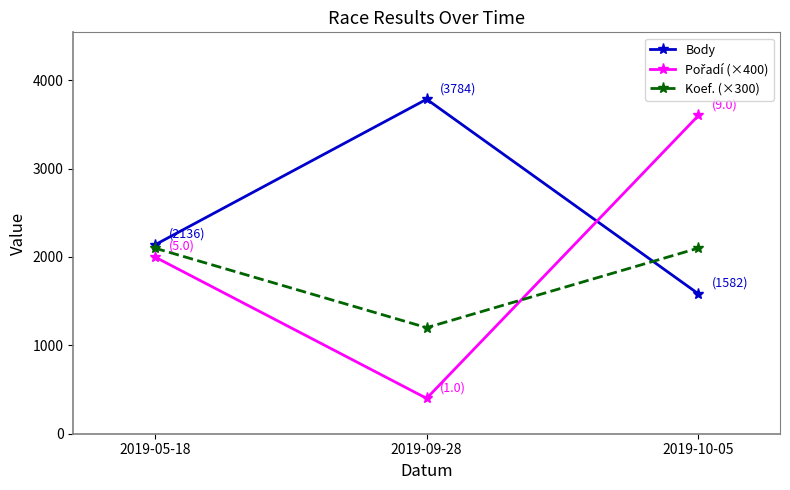

What is the label of the 1st point from the left?

2019-05-18